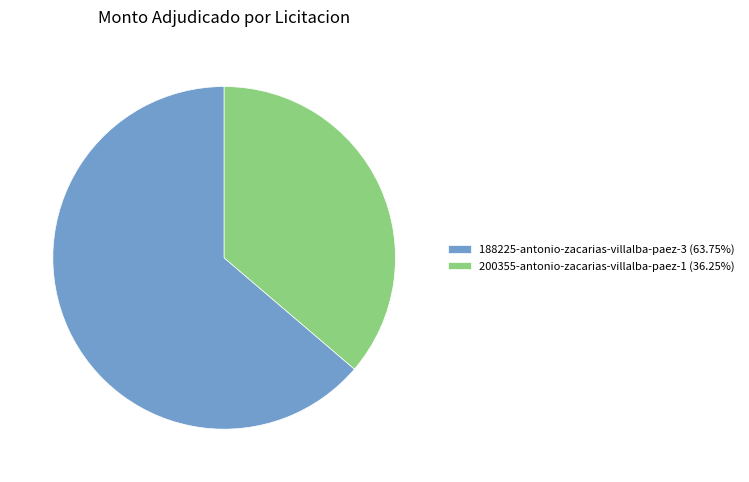

Is there a majority slice in this chart?

Yes